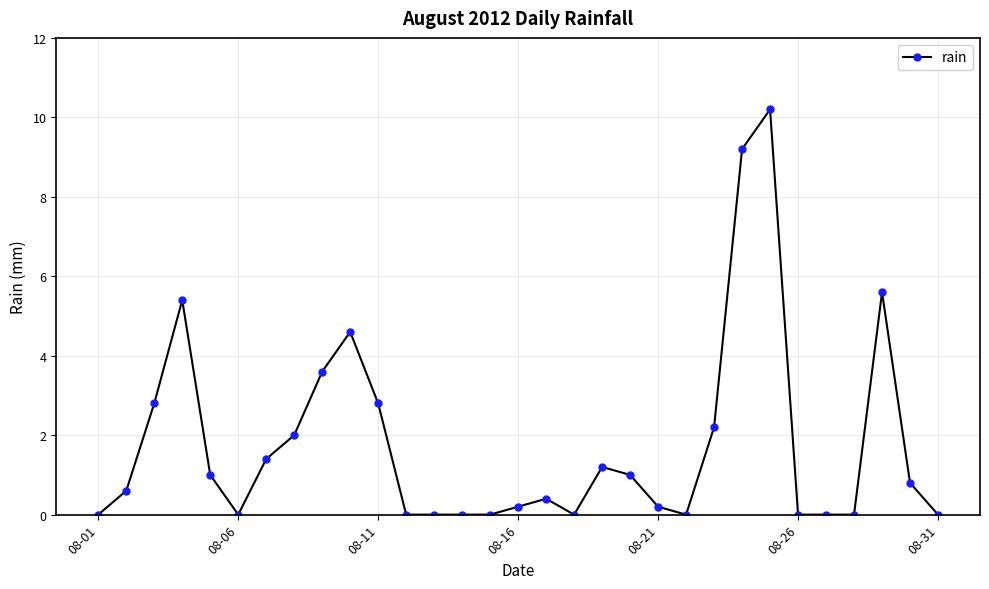

What is the greatest value displayed?

10.2